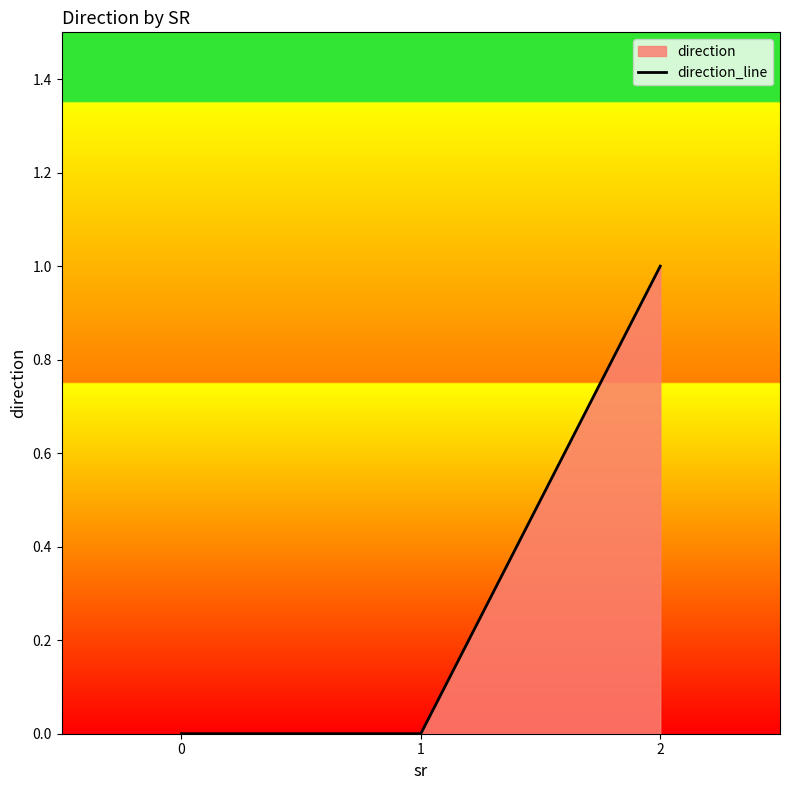

How many lines are shown in the chart?

1